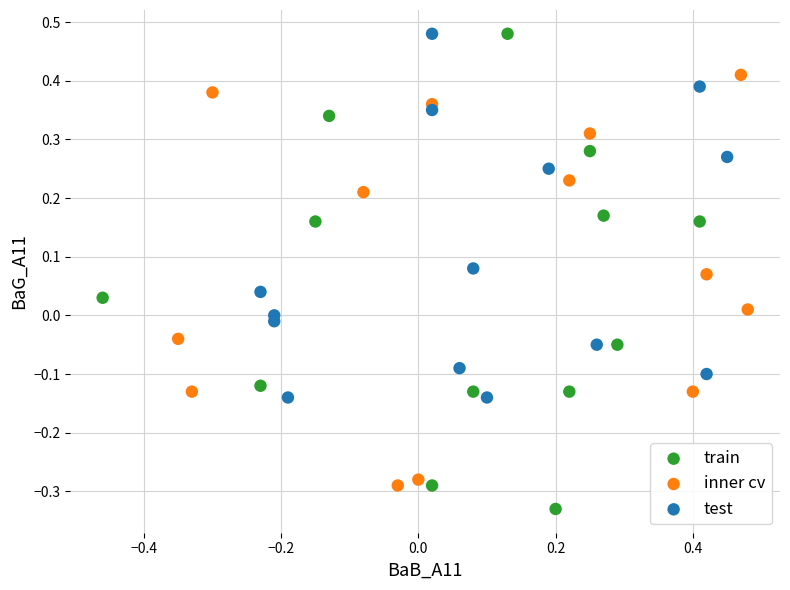

Which series has the widest spread of Y values?

train